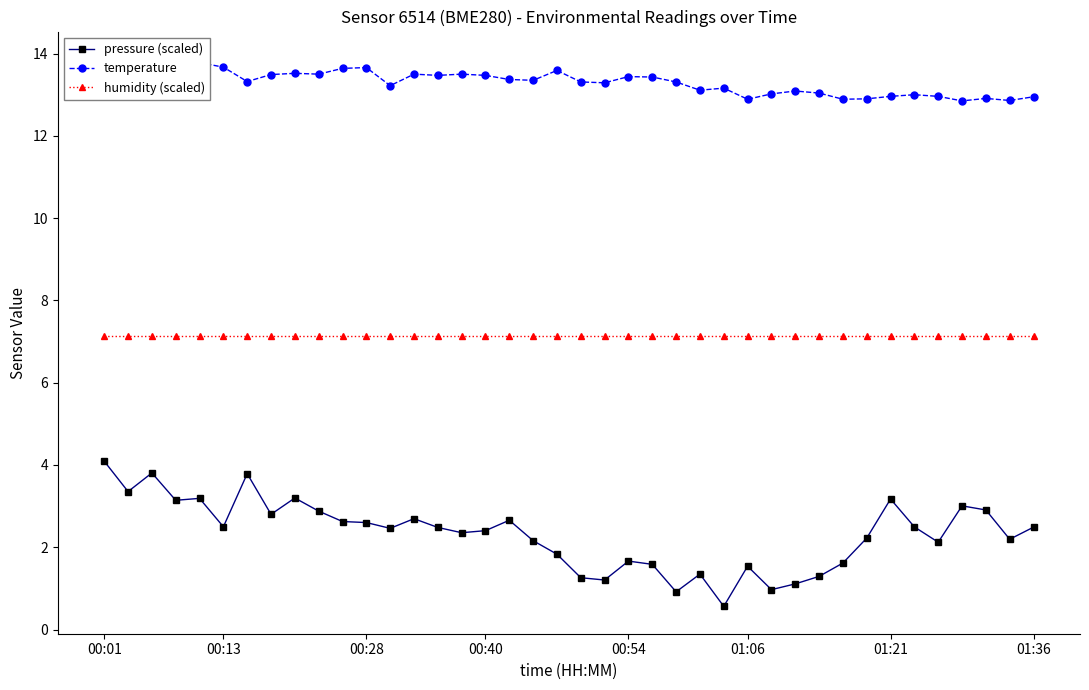

What is the difference between the maximum and minimum values in the pressure (scaled) series?

3.5